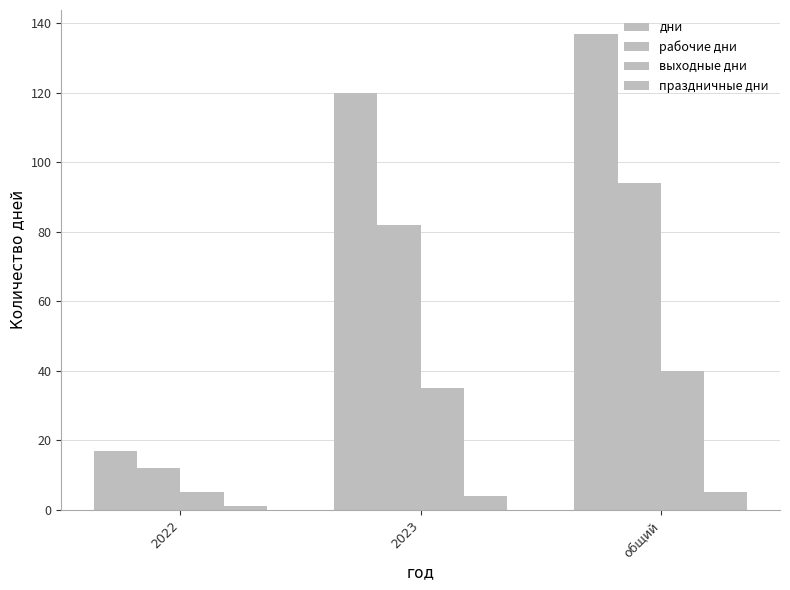

What is the total value across all series at 2022?

35